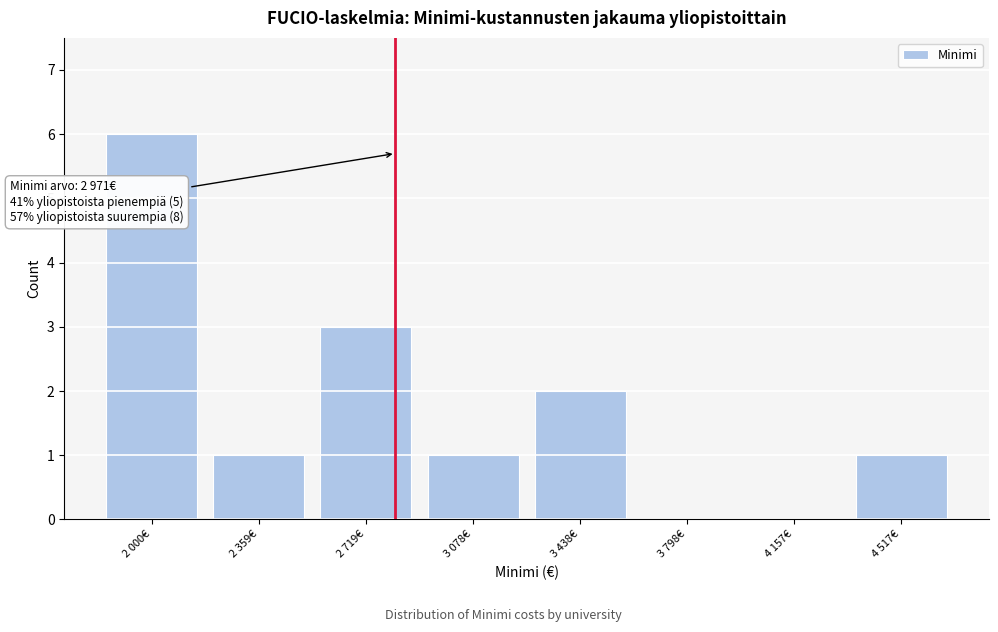

Reading right to left, extract all data points from this chart.

4 517€=1	4 157€=0	3 798€=0	3 438€=2	3 078€=1	2 719€=3	2 359€=1	2 000€=6